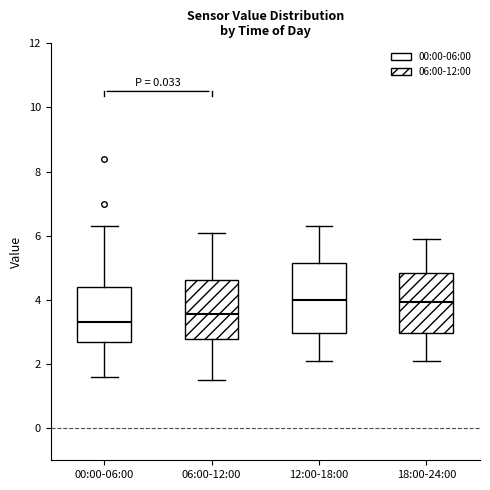

Where does the median line of the box for 00:00-06:00 sit on the y-axis? The values are not printed on the chart, so give them approximately, as read against the axis.

3.4